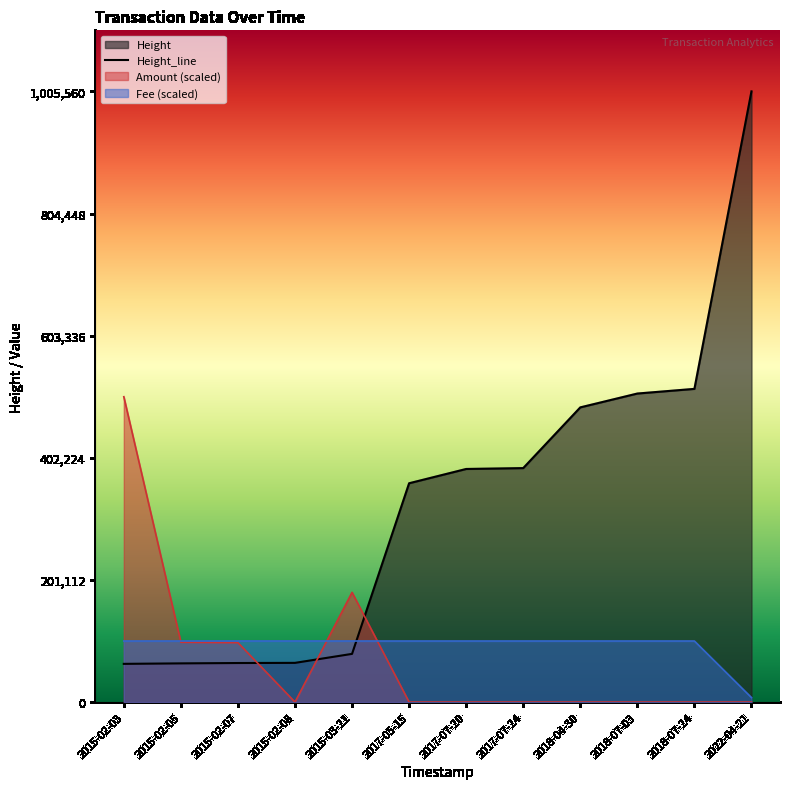

Rank the categories by Amount value from lowest to highest.

2015-02-08, 2017-05-15, 2017-07-20, 2017-07-24, 2018-04-30, 2018-07-03, 2018-07-24, 2022-04-21, 2015-02-07, 2015-02-05, 2015-03-21, 2015-02-03